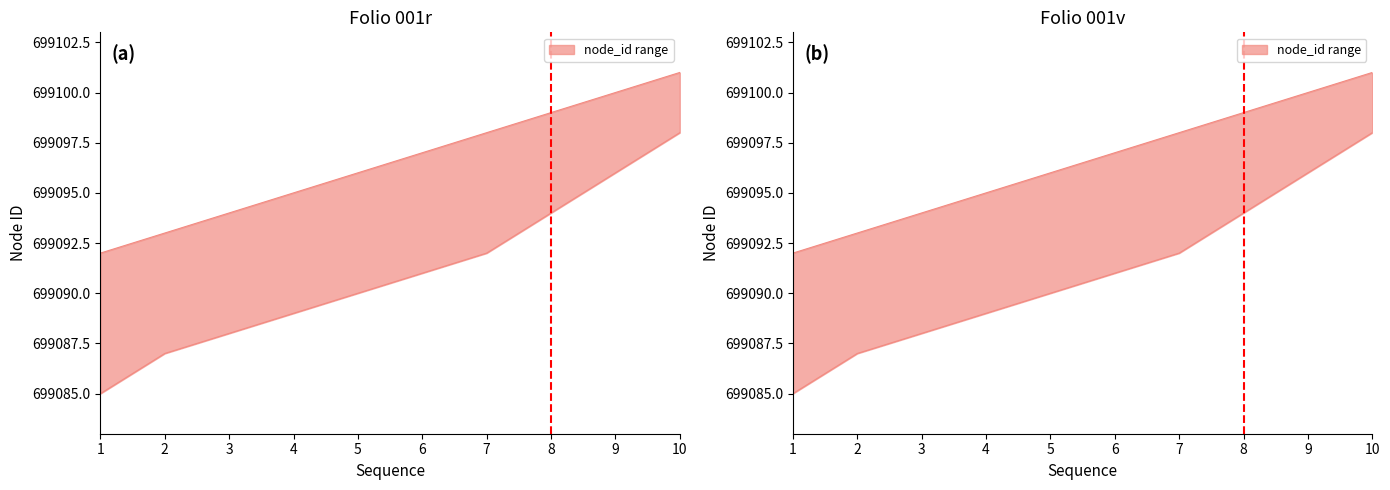

Reading left to right, transcribe all the data shown in this chart.

node_id_upper: 699092	699093	699094	699095	699096	699097	699098	699099	699100	699101
node_id_lower: 699085	699087	699088	699089	699090	699091	699092	699094	699096	699098